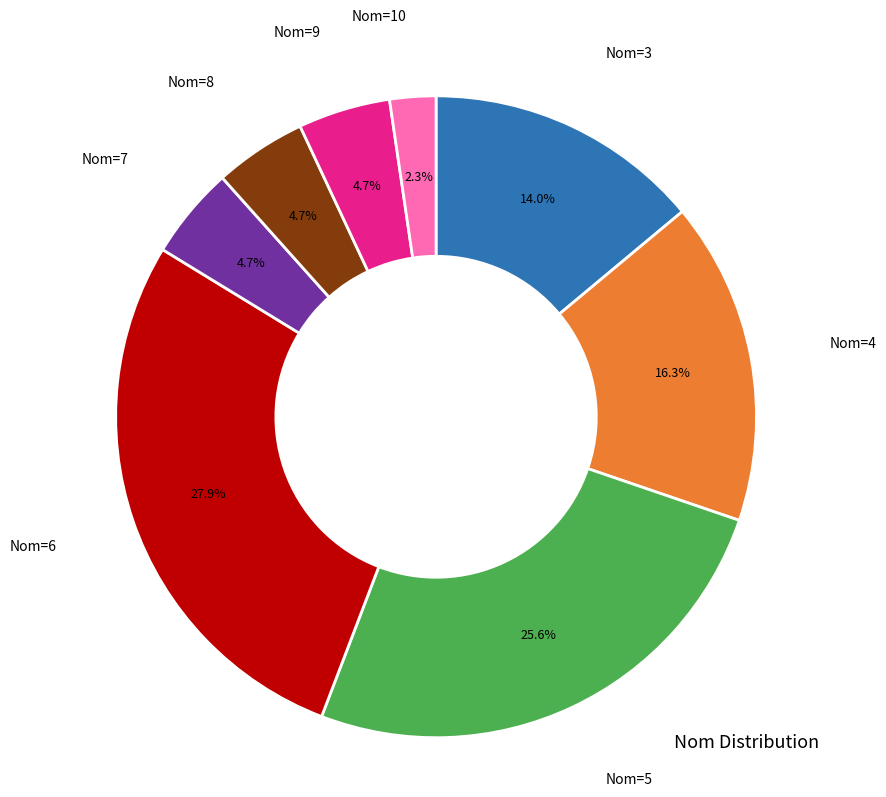

Is there any slice that represents more than half of the pie?

No